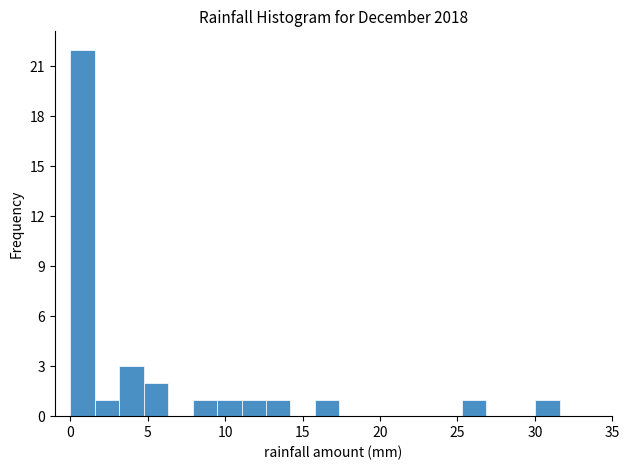

Read against the x-axis, roughly where is the centre of the tallest bar?

1.0